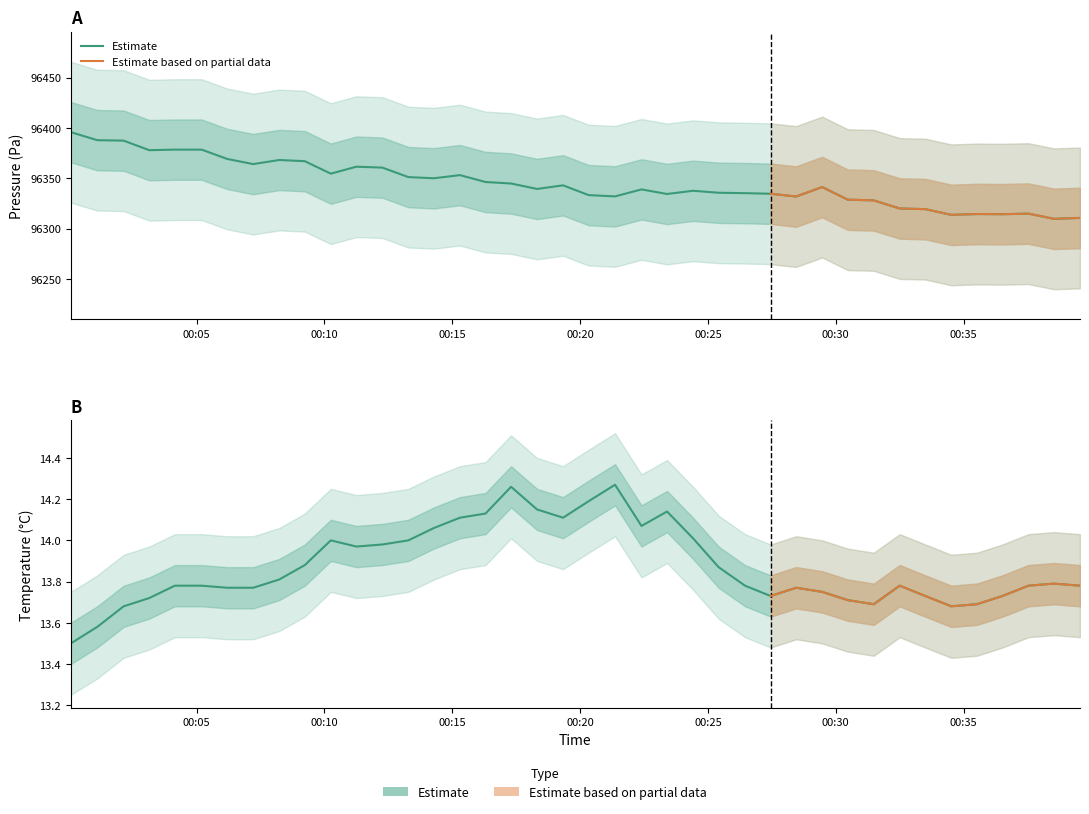

True or false: temperature and pressure cross at least once.

False